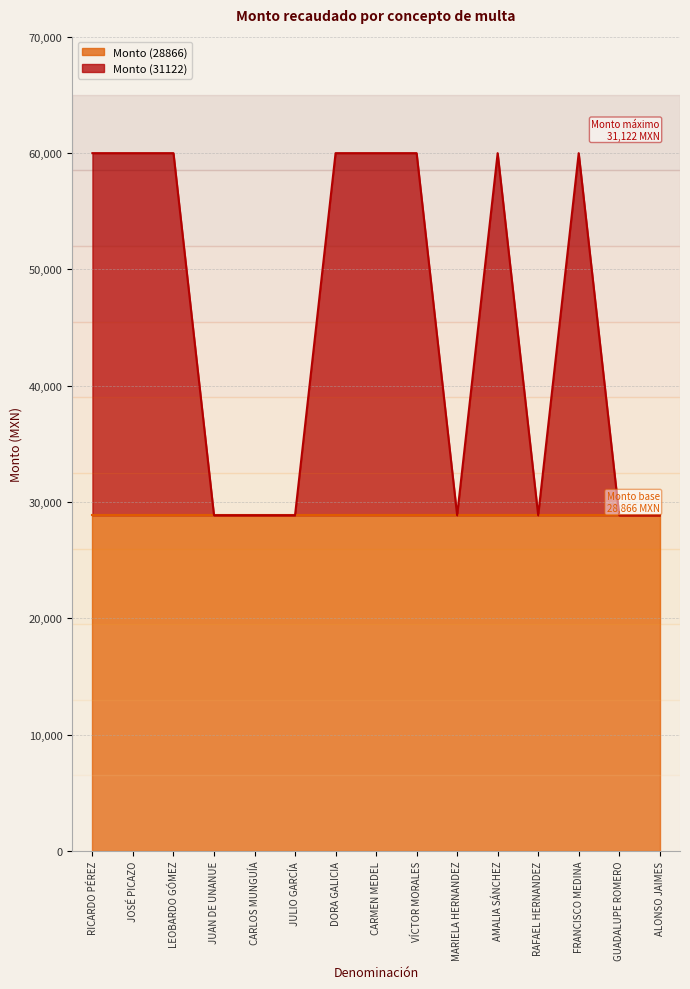

Which category has the highest value across all series?

RICARDO PÉREZ